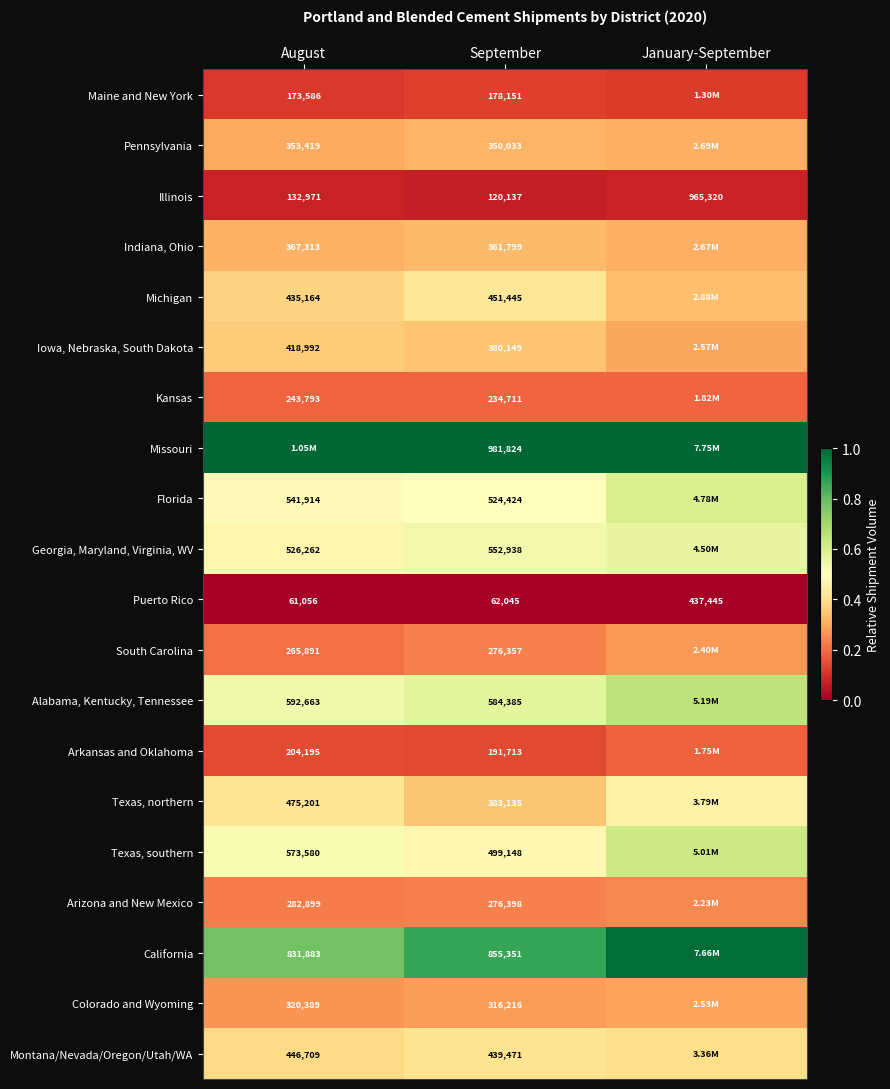

Rank the series by their maximum value, from highest to lowest.

Missouri, California, Alabama, Kentucky, Tennessee, Texas, southern, Florida, Georgia, Maryland, Virginia, WV, Texas, northern, Michigan, Montana/Nevada/Oregon/Utah/WA, Iowa, Nebraska, South Dakota, Indiana, Ohio, Pennsylvania, Colorado and Wyoming, South Carolina, Arizona and New Mexico, Kansas, Arkansas and Oklahoma, Maine and New York, Illinois, Puerto Rico